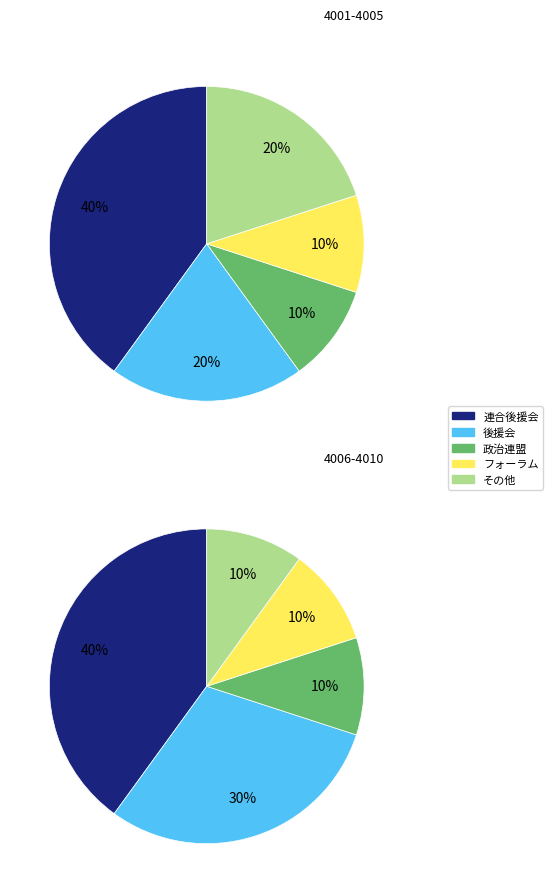

How much of the chart is everything except 石狩地区農協政治連盟?

90.0%